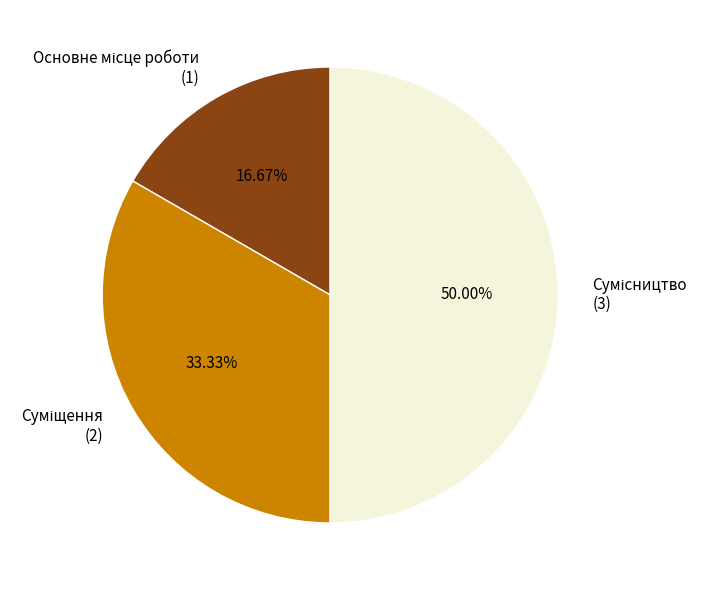

Rank the categories by value from lowest to highest.

Основне місце роботи, Суміщення, Сумісництво